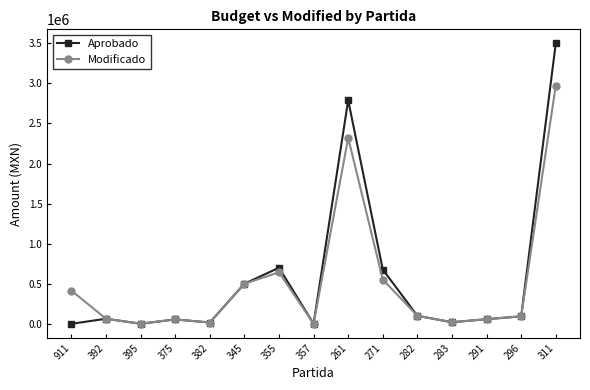

What is the value of the Aprobado point at the 5th from the left?

16195.5